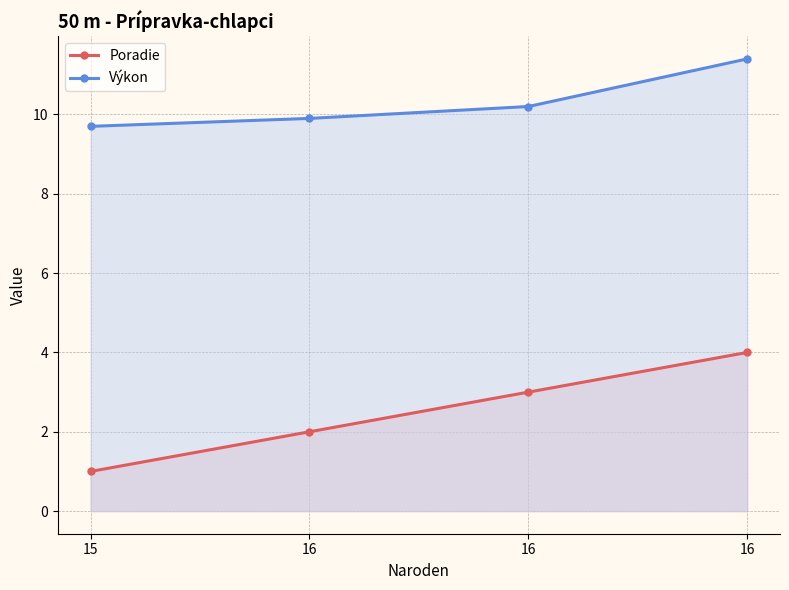

What are all the series names shown in the legend?

Poradie, Výkon